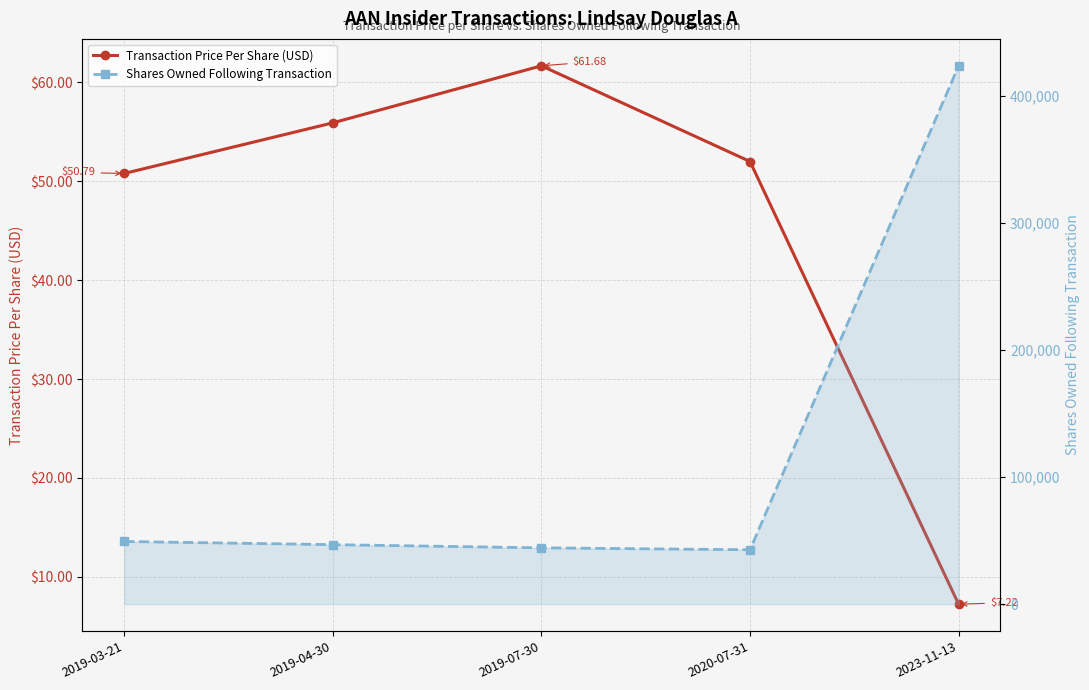

The value of Shares Owned Following Transaction at 2020-07-31 is 42853.0. True or false?

True